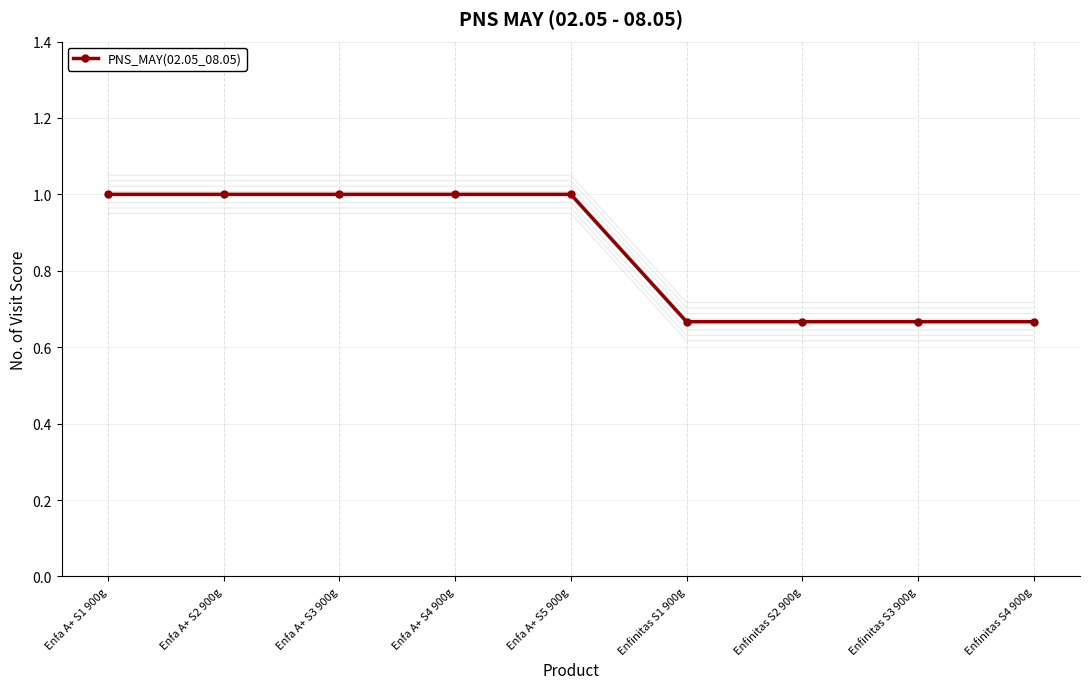

True or false: there are more than 2 points higher than both neighbors.

False